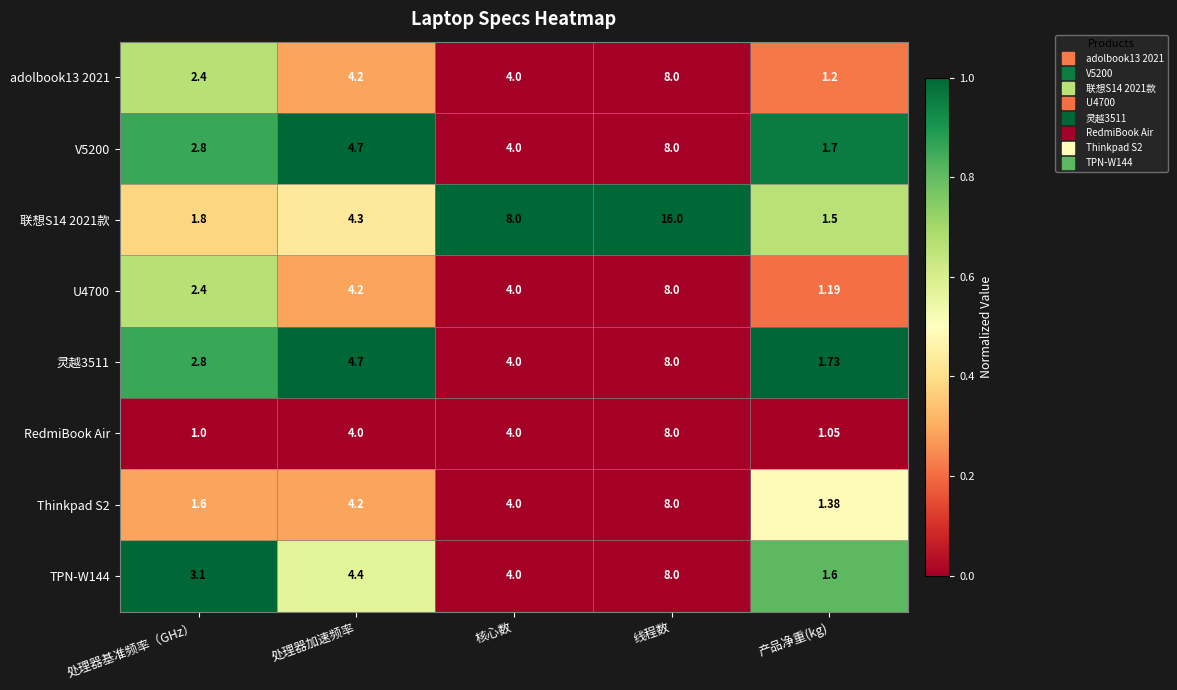

Where does the adolbook13 2021 series first go above 4?

处理器加速频率